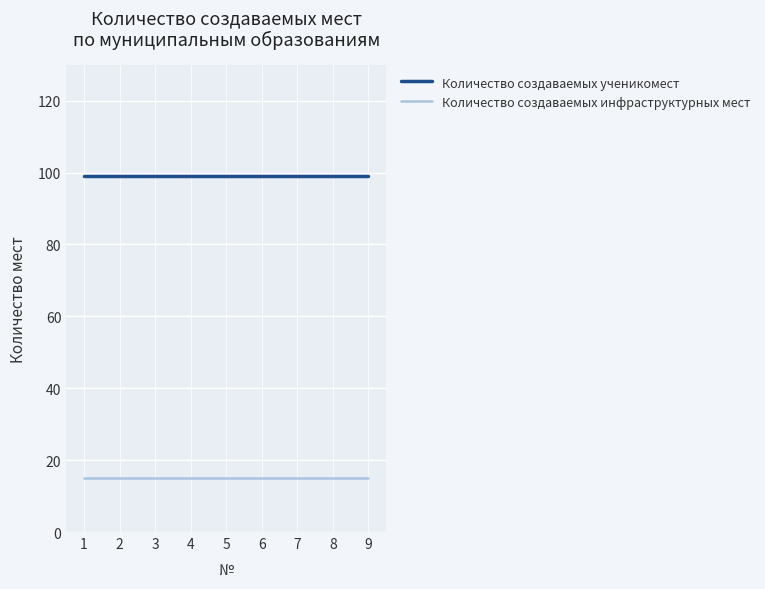

True or false: Количество создаваемых ученикомест and Количество создаваемых инфраструктурных мест intersect in this chart.

False